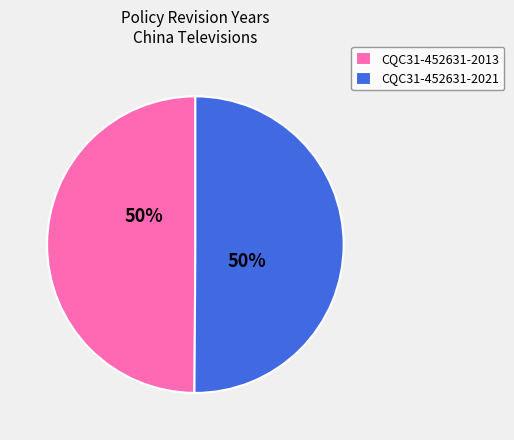

The CQC31-452631-2013 slice represents 50% of the pie. True or false?

True